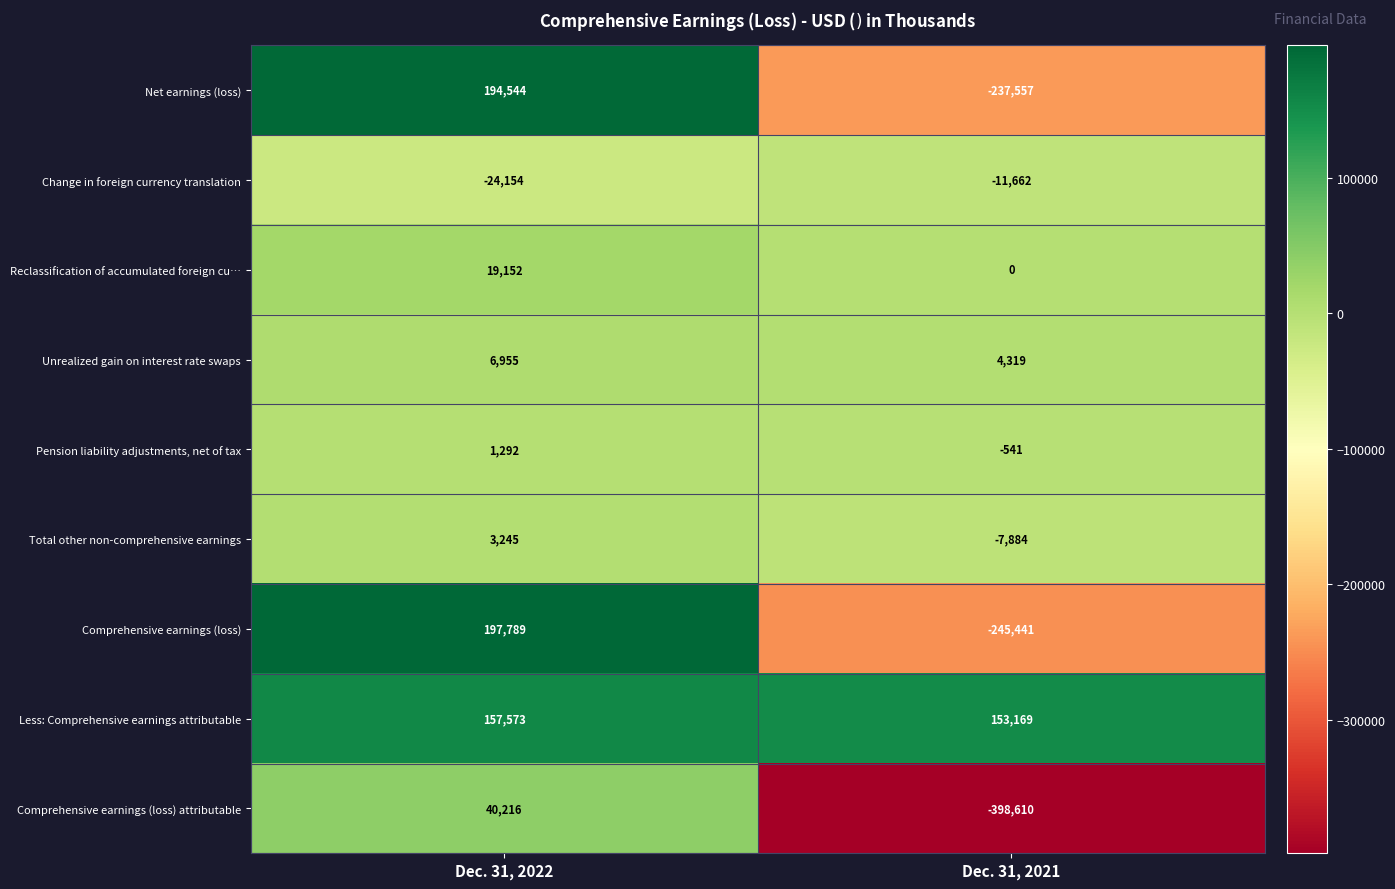

What is the total value across all series at Dec. 31, 2021?

-744207